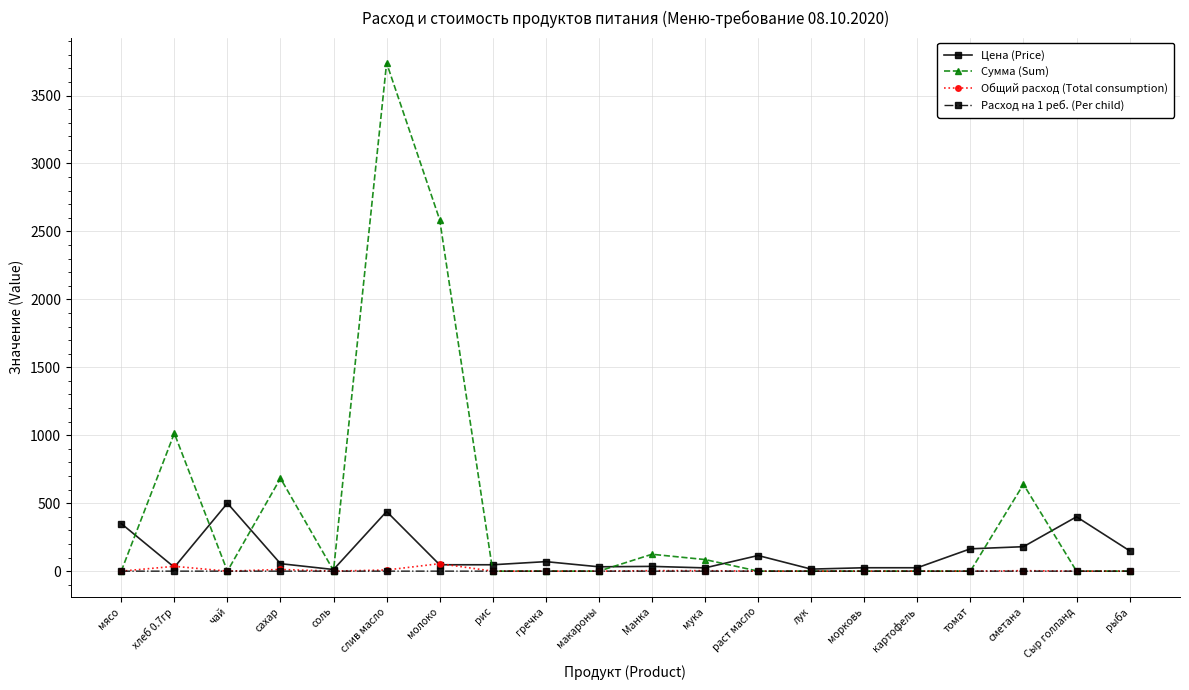

Is the value of Общий расход (Total consumption) at морковь greater than the value of Сумма (Sum) at хлеб 0.7гр?

No